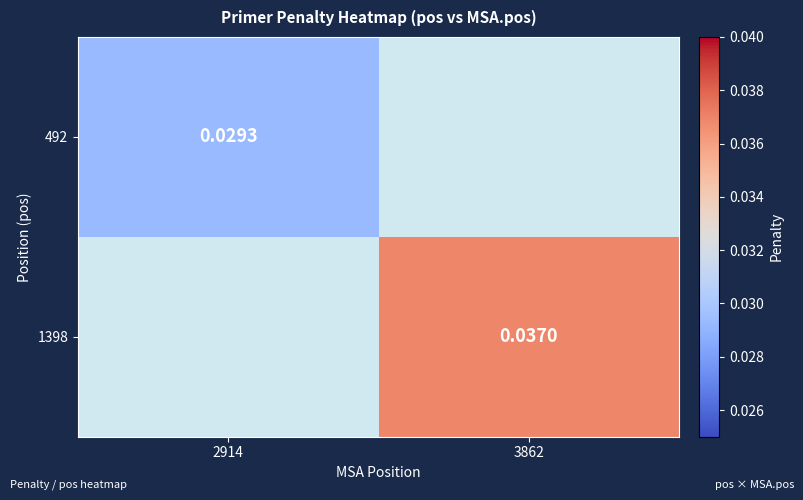

The value of 492 at 2914 is 0.0. True or false?

True